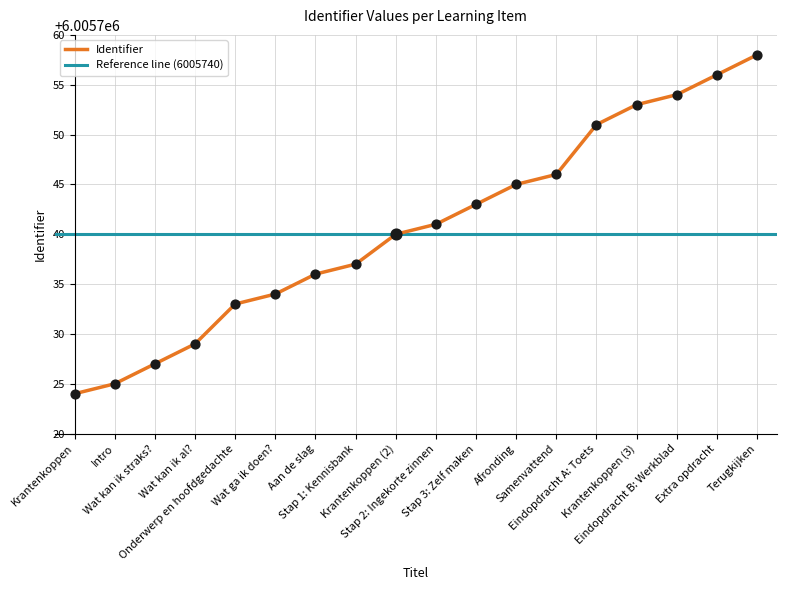

What is the change in value from Stap 2: Ingekorte zinnen to Eindopdracht A: Toets?

+10